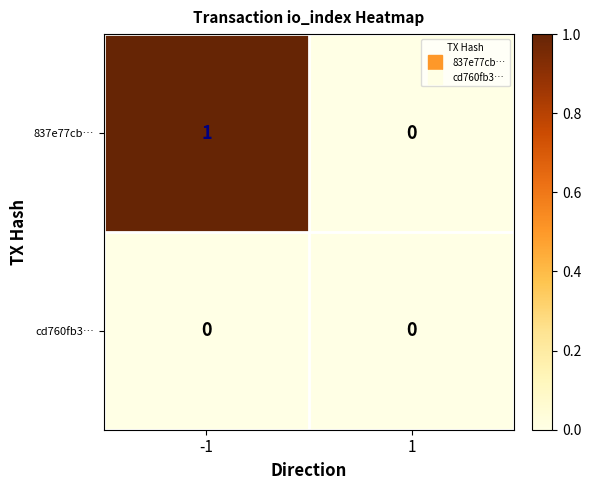

The 837e77cb… series shows 1 at -1. True or false?

True